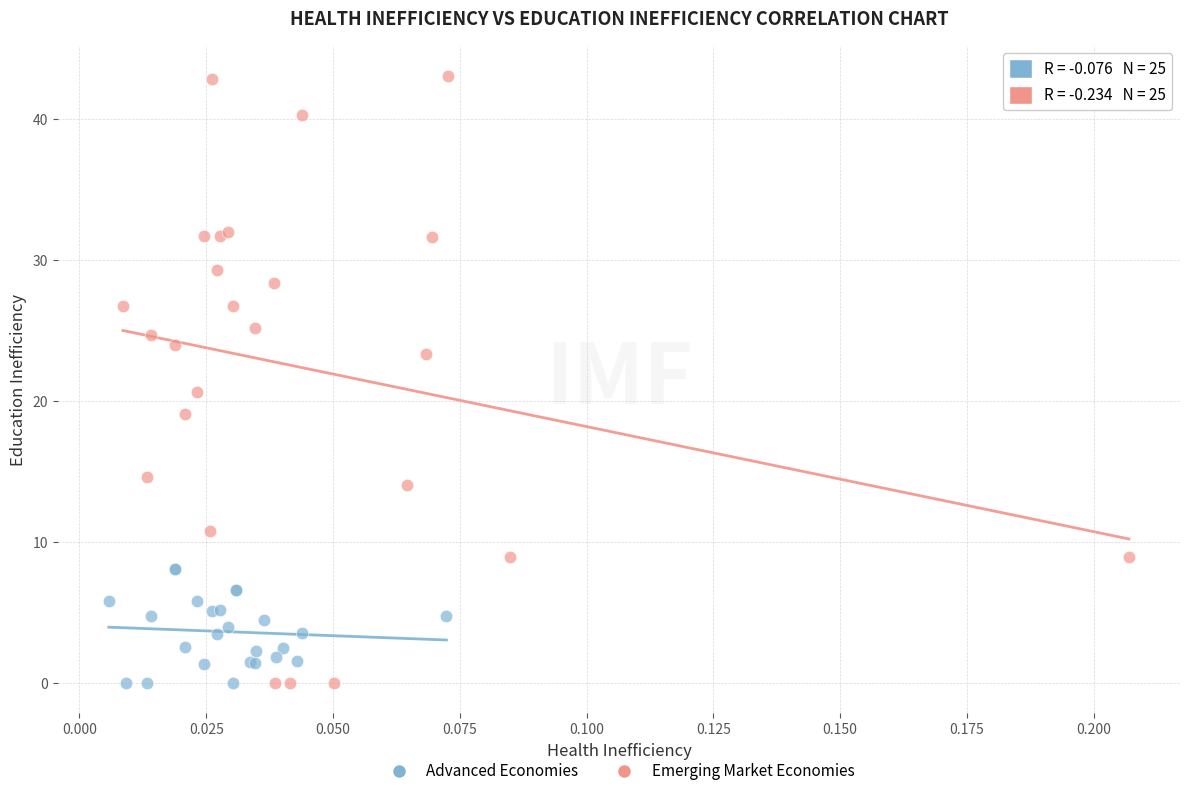

Which series contains the highest Y value?

Emerging Market Economies